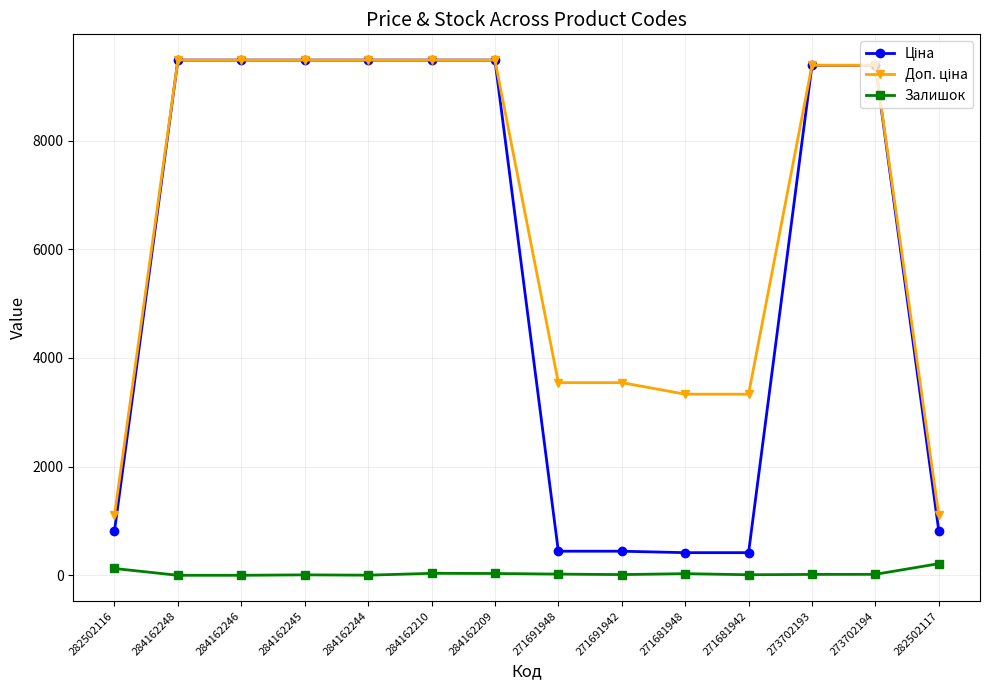

At how many categories does at least one series exceed 8024?

8